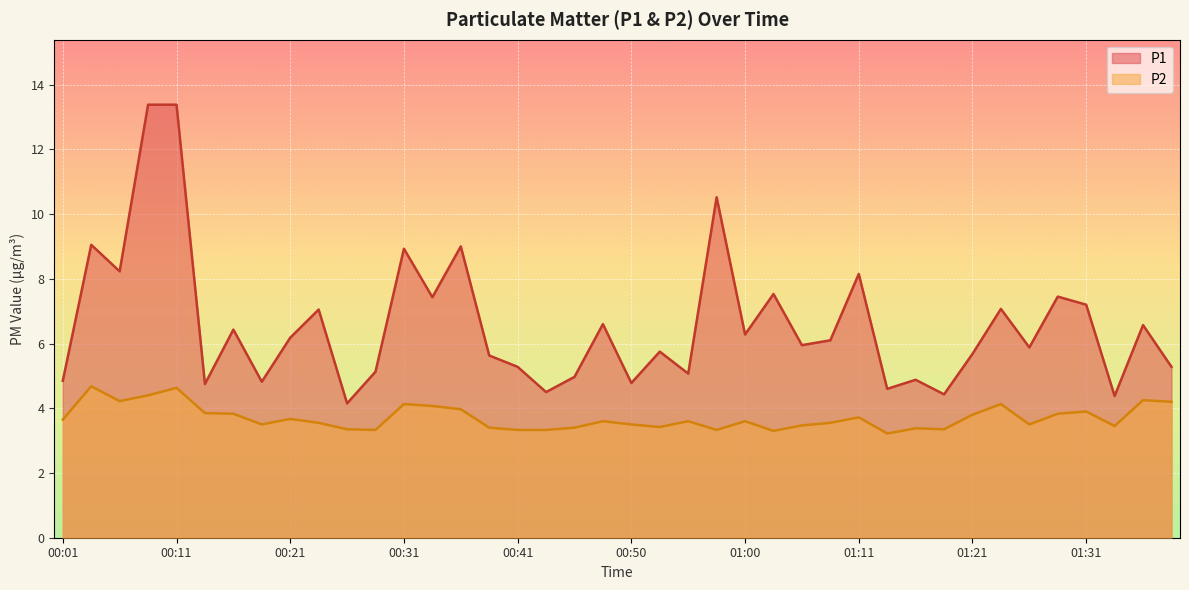

How many interior local peaks does the P2 series have?

12